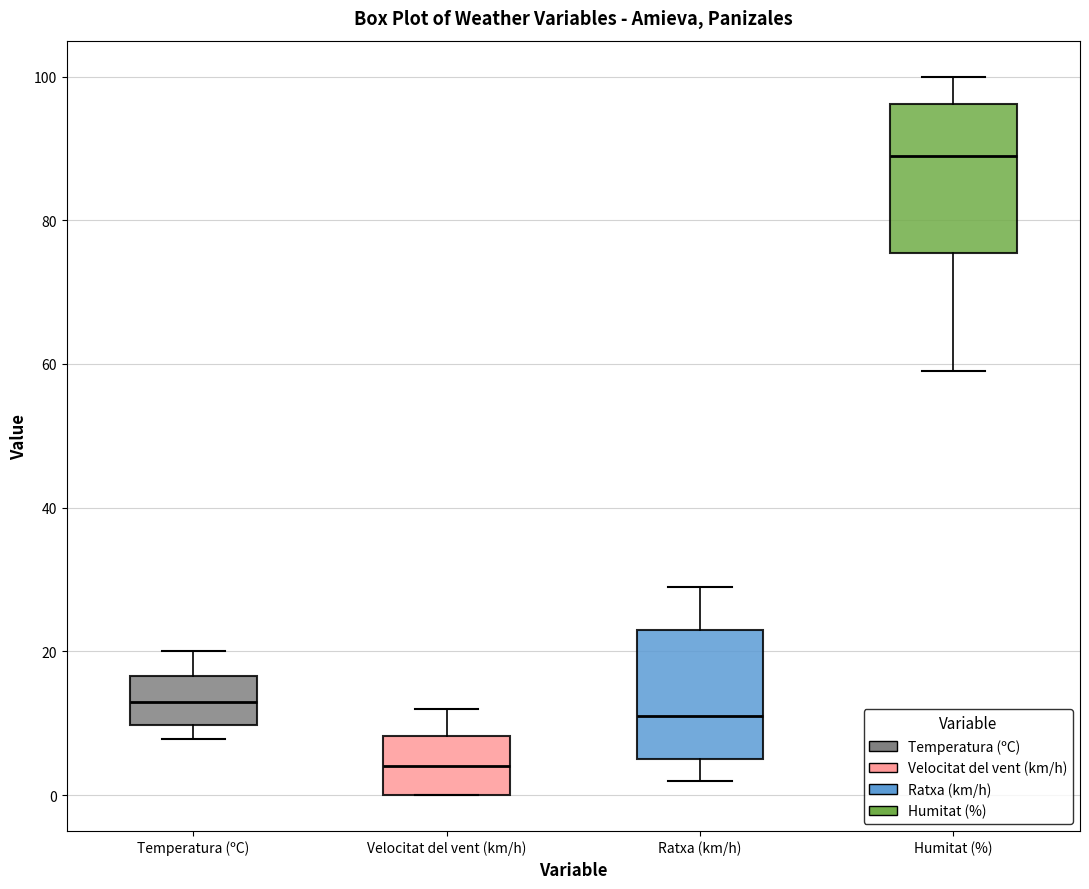

Which box's median line is the highest?

Humitat (%)